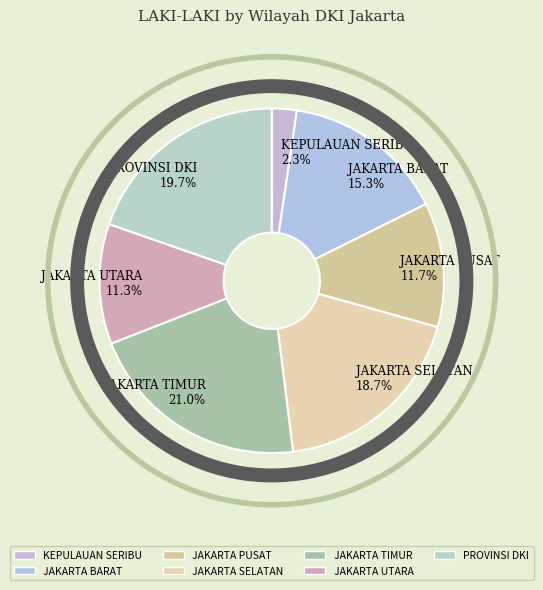

To the nearest percent, what percentage of the pie is JAKARTA BARAT?

15%